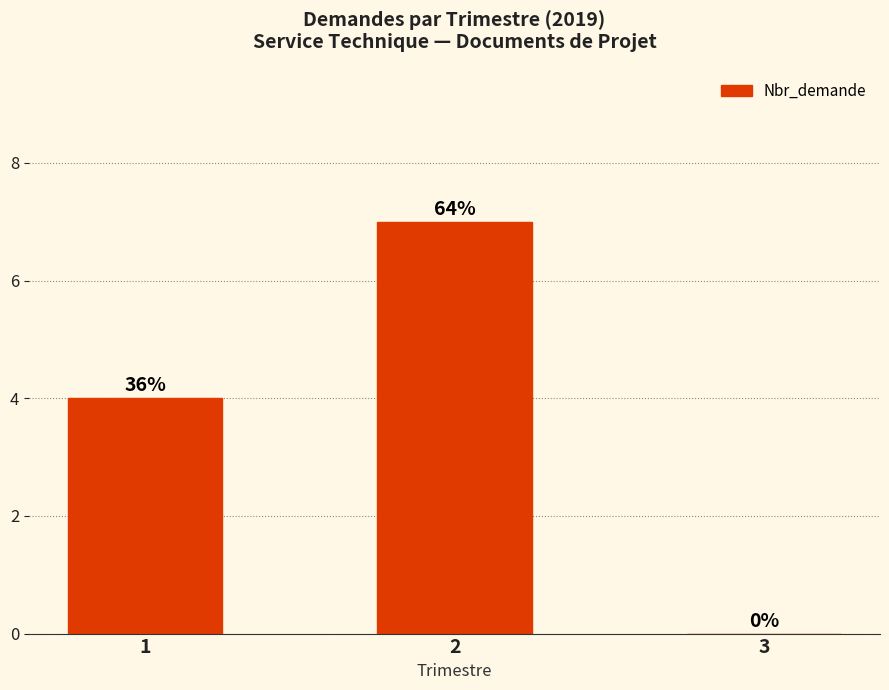

Rank the categories by value from highest to lowest.

2, 1, 3